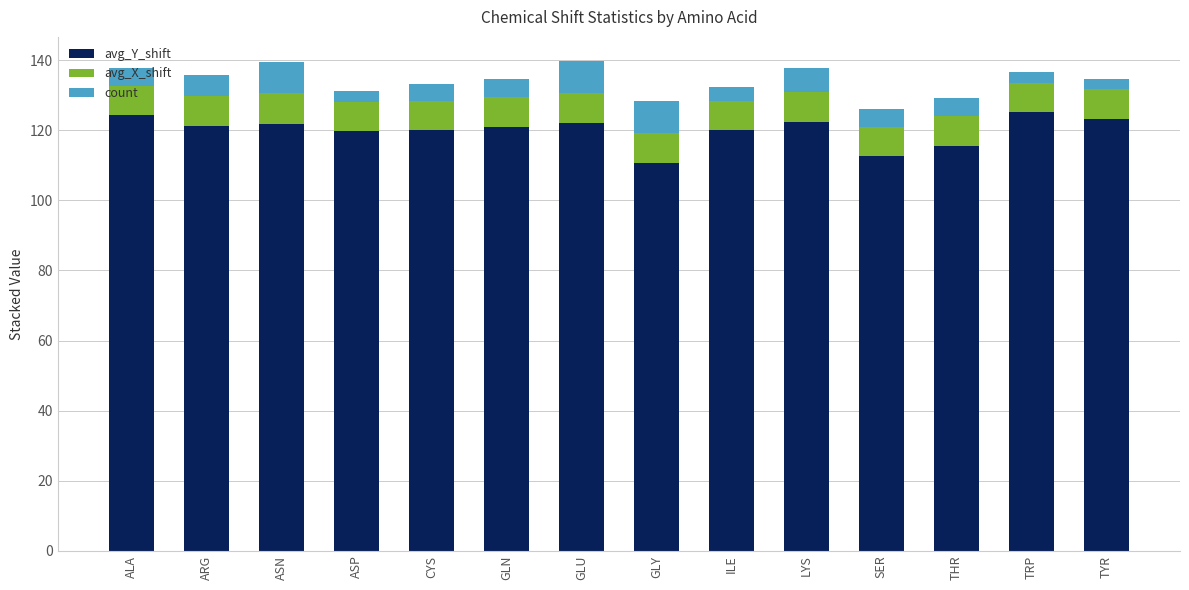

Are the bars grouped side by side (vs. stacked)?

No